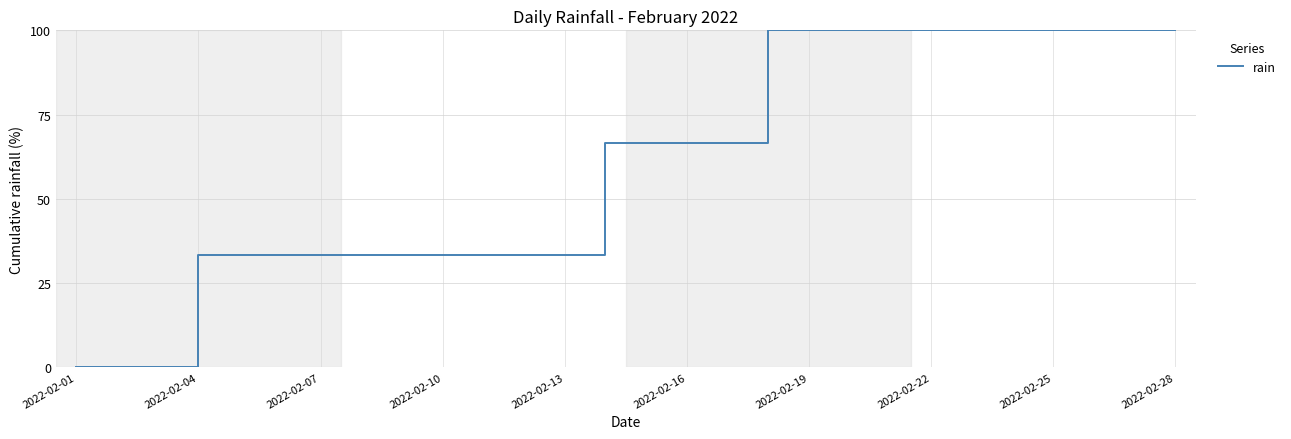

What is the greatest value displayed?

100.0